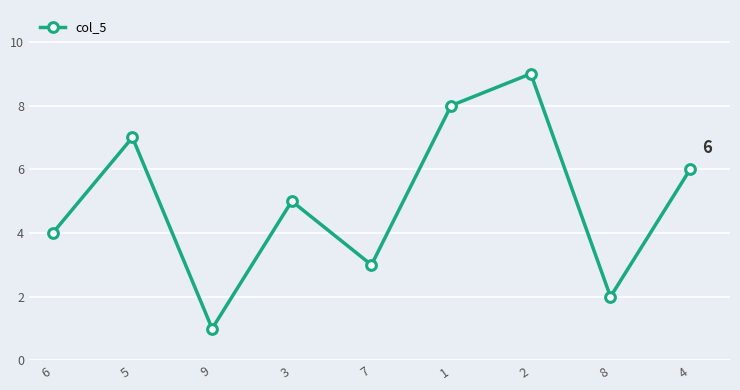

How many categories are shown in the chart?

9